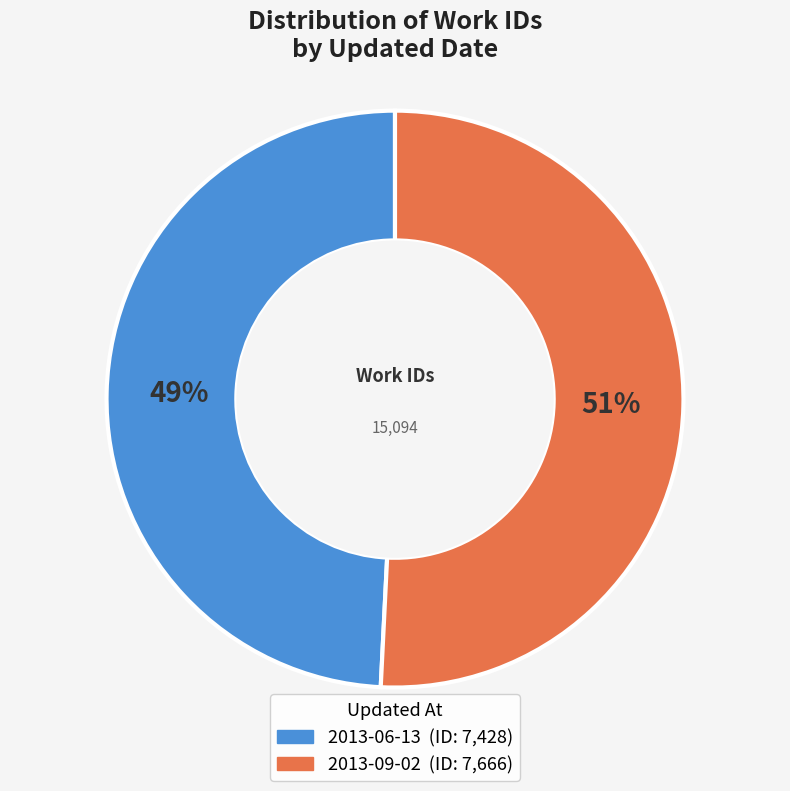

To the nearest percent, what portion does 2013-06-13 represent?

49%